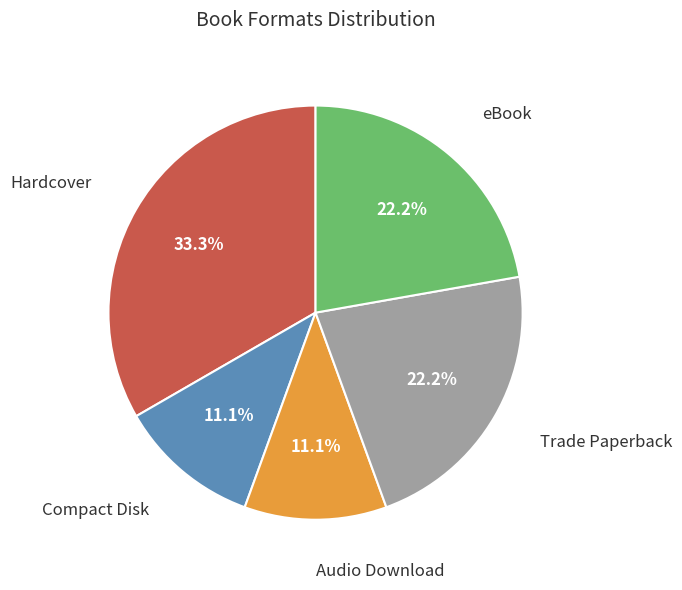

Which slice is the largest?

Hardcover